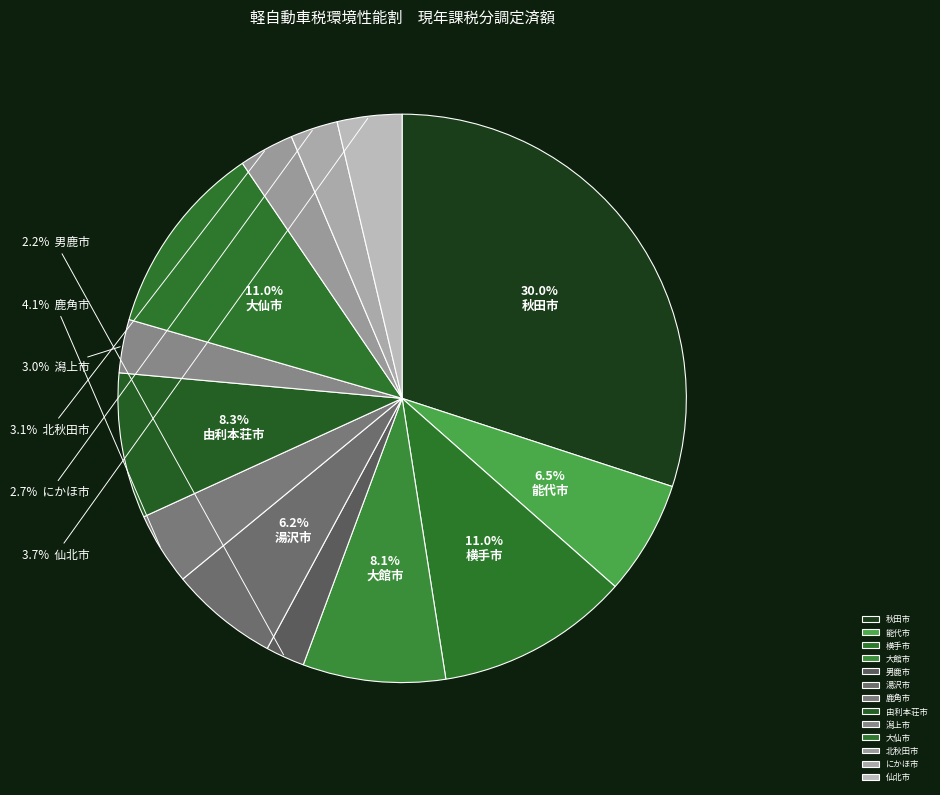

Which has a higher value, 秋田市 or 大仙市?

秋田市